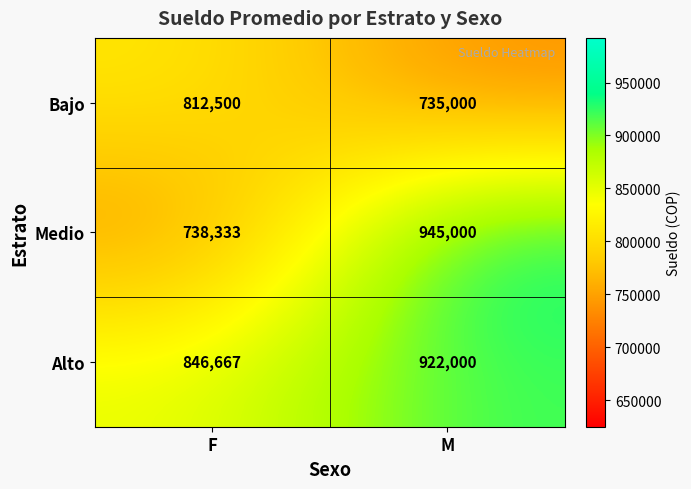

Reading left to right, extract all data points from this chart.

Bajo: F=812500	M=735000
Medio: F=738333	M=945000
Alto: F=846667	M=922000